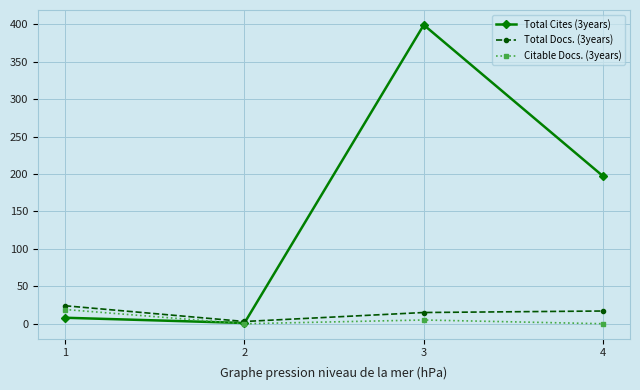

The Citable Docs. (3years) series shows 5 at 3. True or false?

True